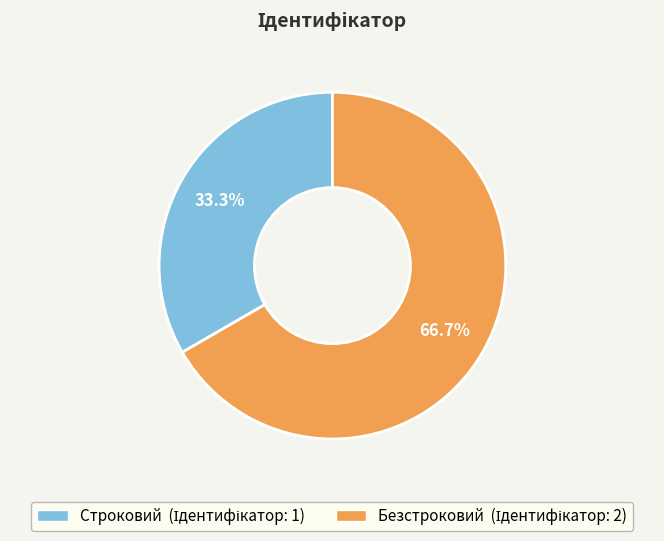

What percentage is the Безстроковий slice, to the nearest percent?

67%